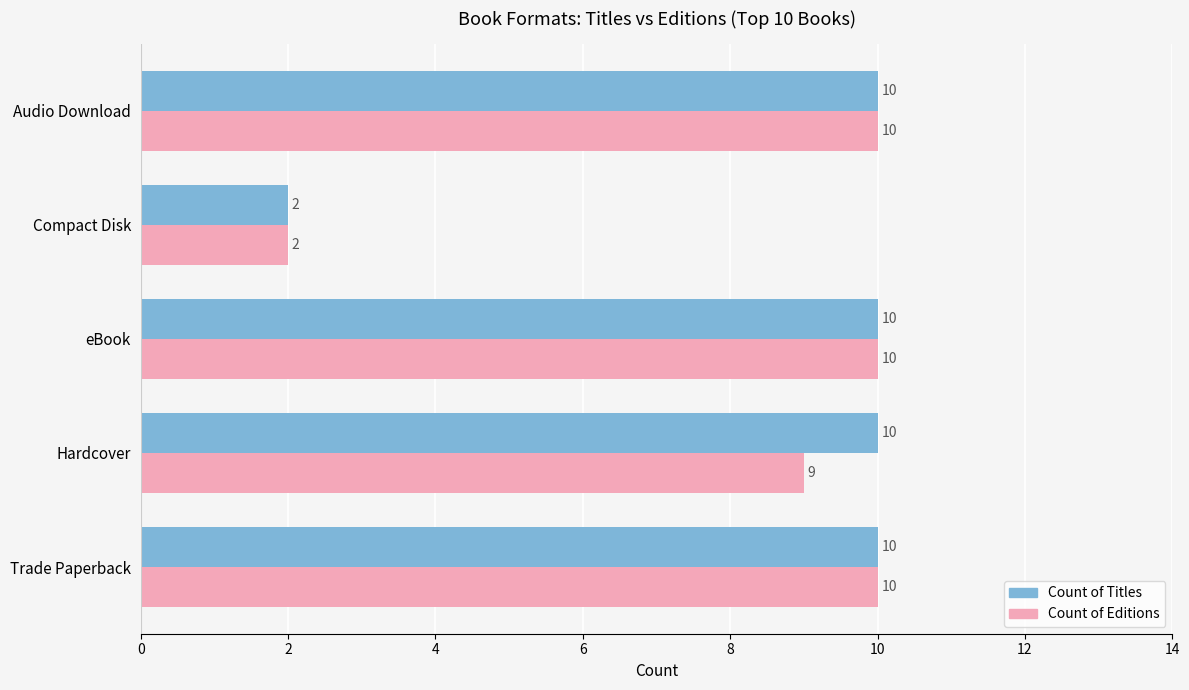

True or false: Count of Editions has a value of 1 at Compact Disk.

False